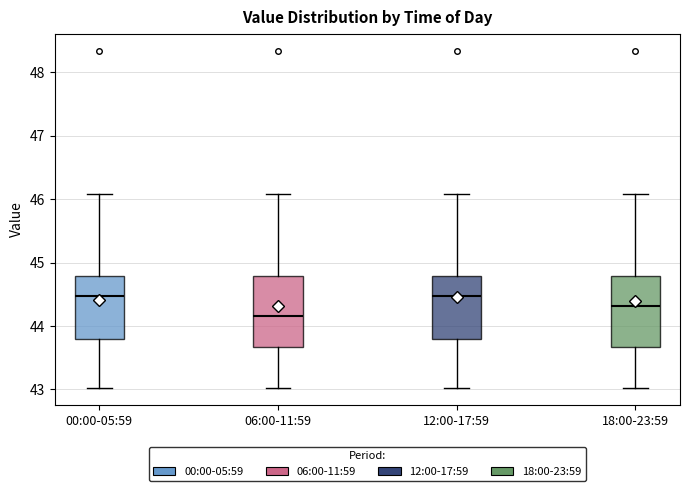

Where is the upper edge of the box for 06:00-11:59 on the y-axis? The values are not printed on the chart, so give them approximately, as read against the axis.

44.8